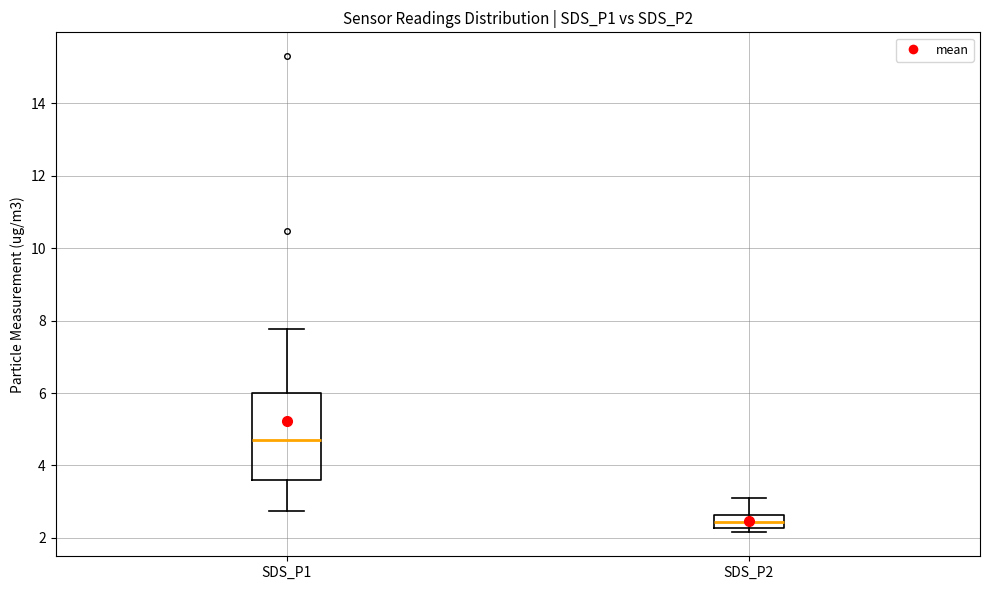

Which box has the highest median line?

SDS_P1